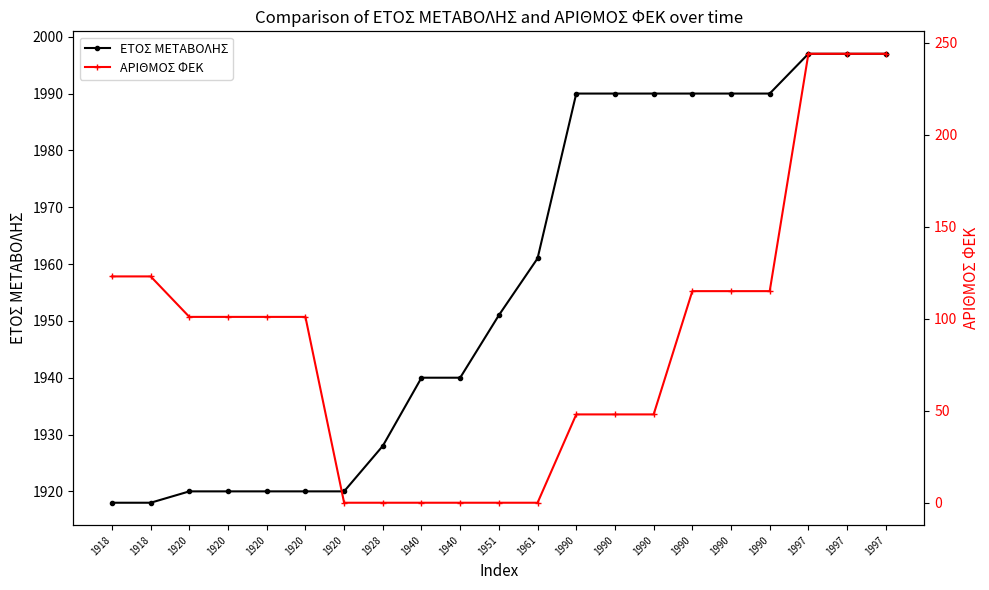

How many categories are shown in the chart?

21